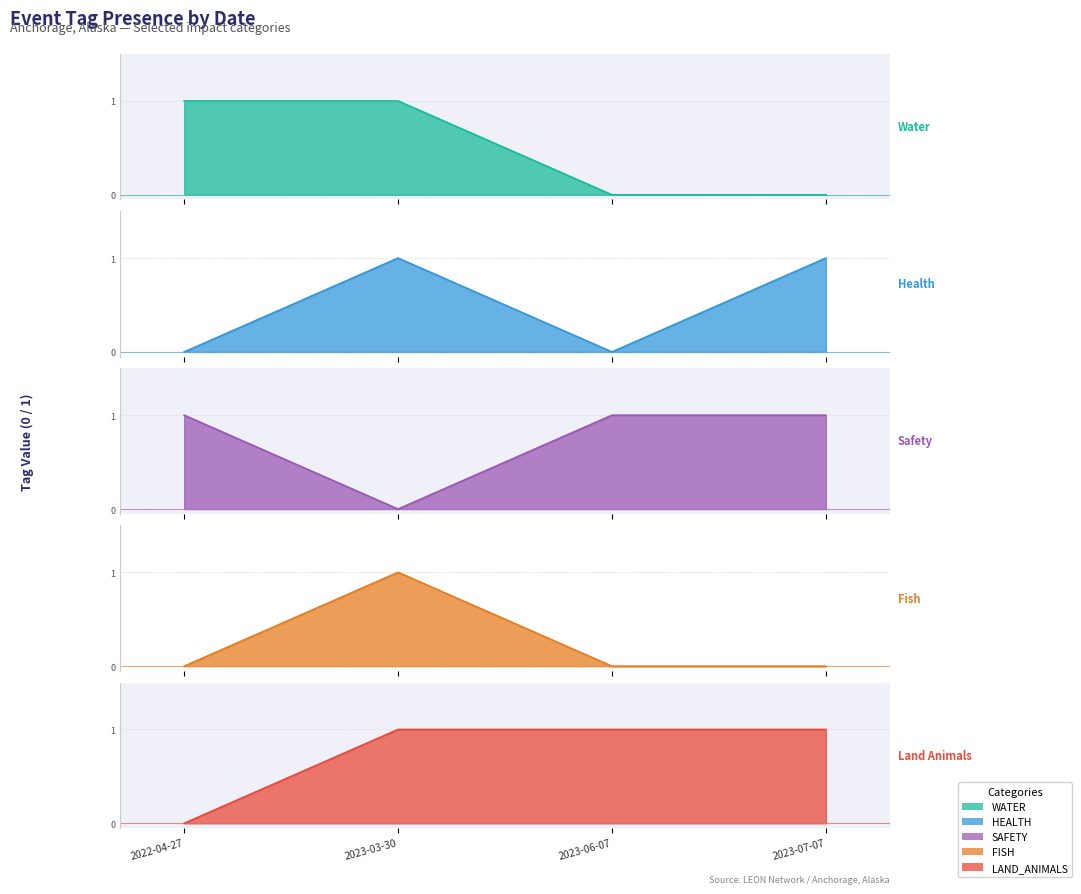

List the labels in order of WATER value, smallest first.

2023-06-07, 2023-07-07, 2022-04-27, 2023-03-30